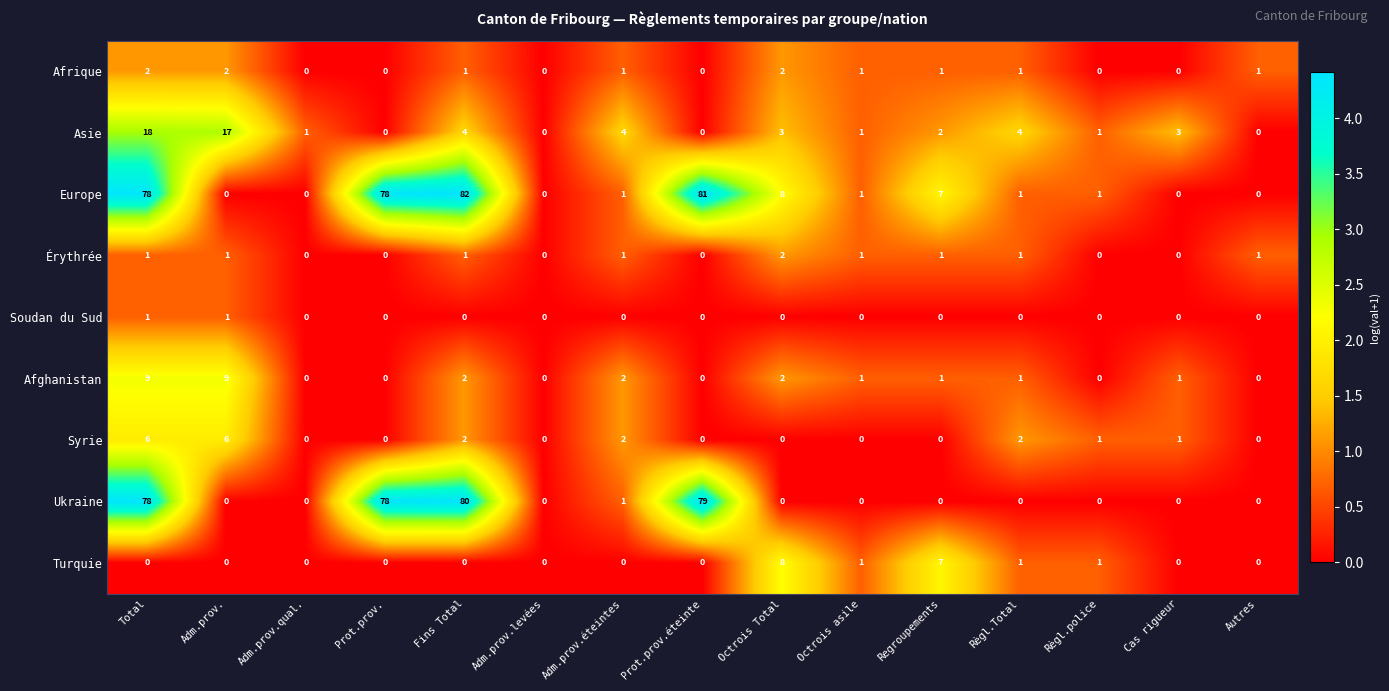

What is the sum of all Érythrée values?

10